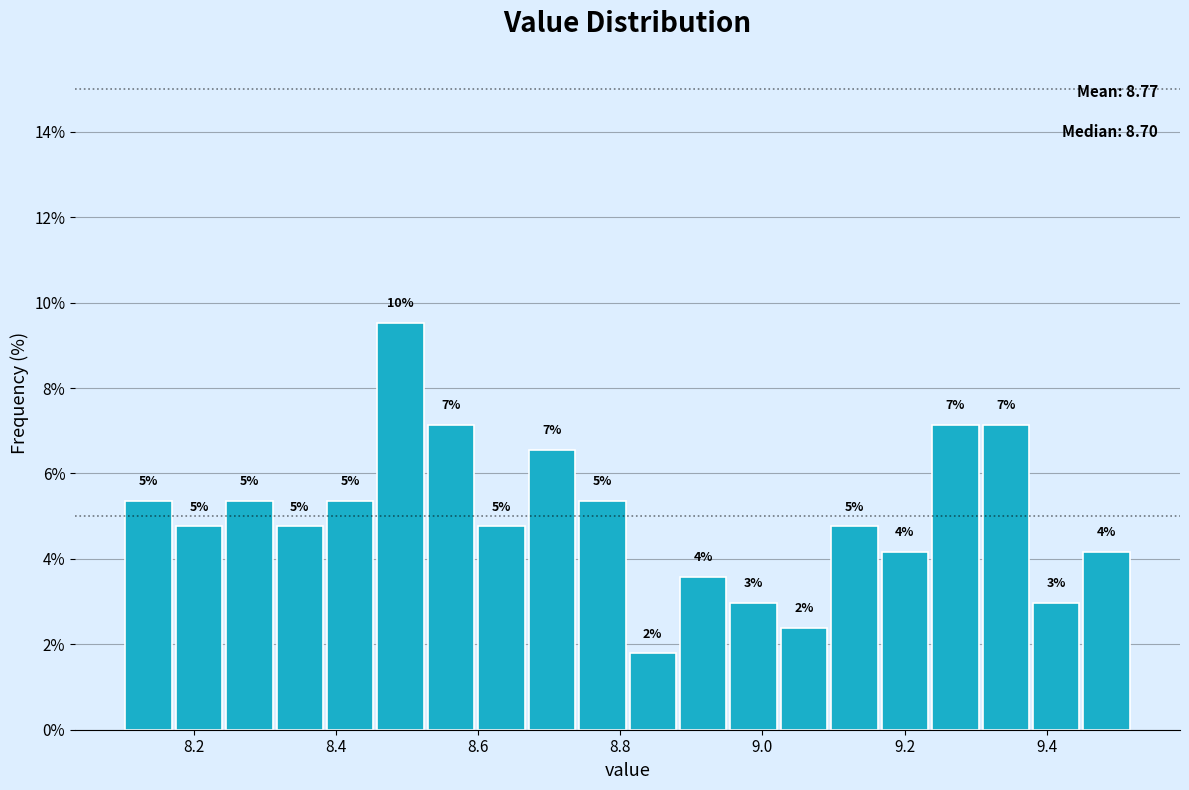

Read against the x-axis, roughly where is the centre of the tallest bar?

8.50